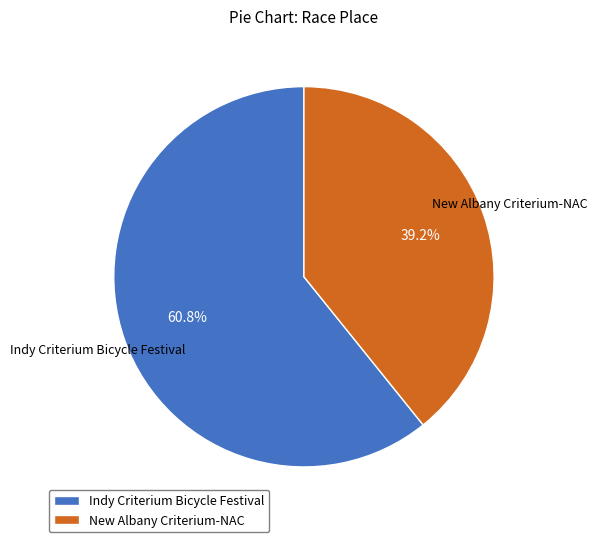

Which has a higher value, New Albany Criterium-NAC or Indy Criterium Bicycle Festival?

Indy Criterium Bicycle Festival